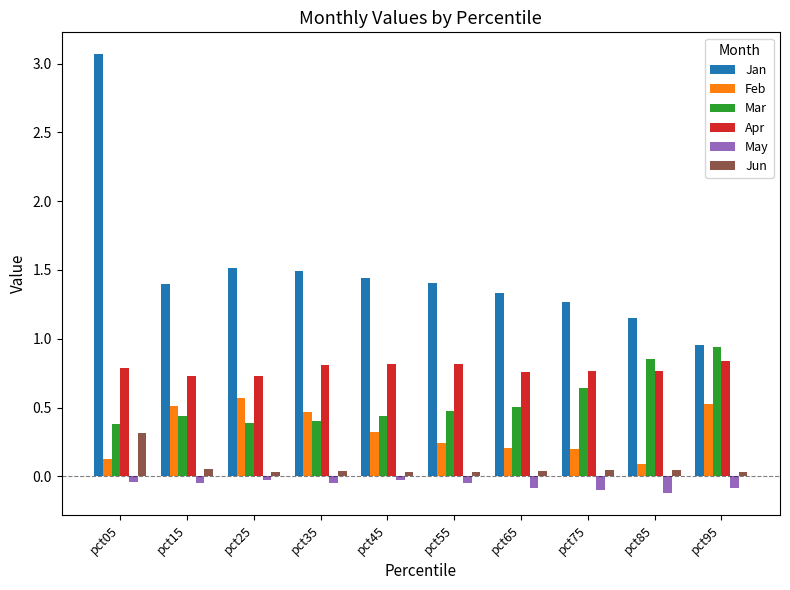

Which series has the widest spread of values?

Jan